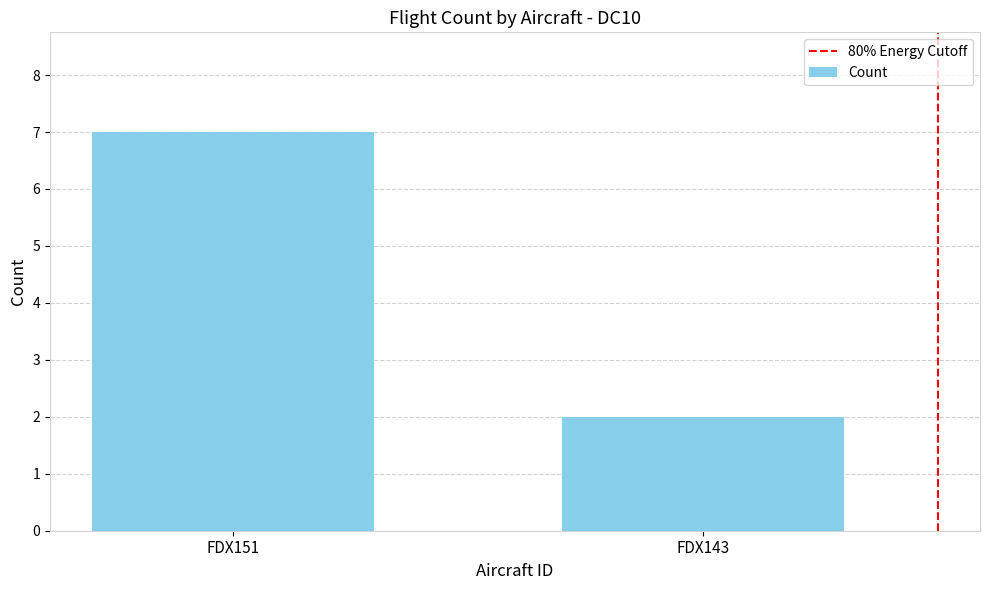

Count the number of data series in this chart.

1